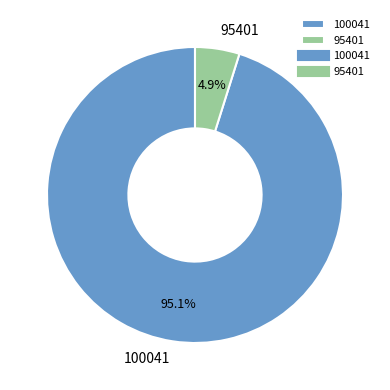

What portion of the pie excludes 95401?

95.1%